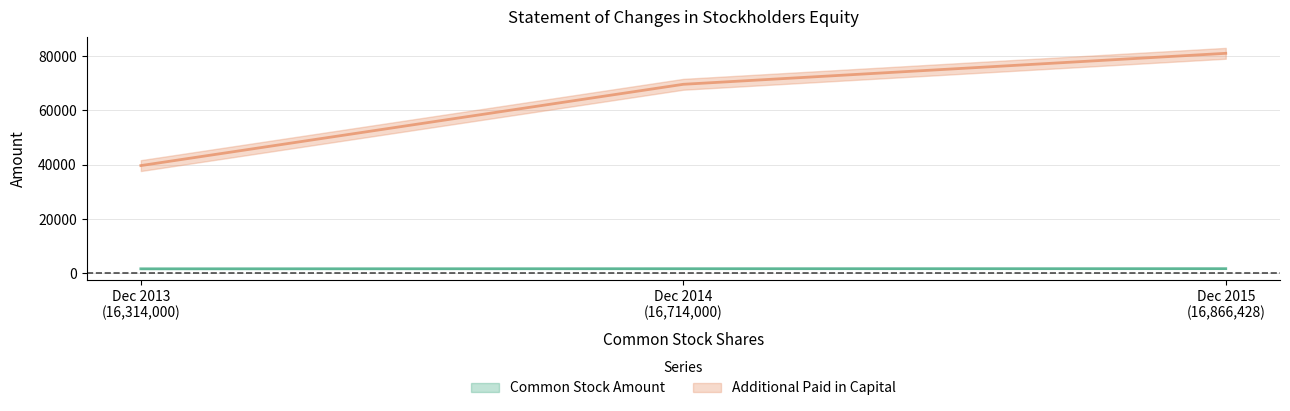

Which series has the largest range (max minus min)?

Additional Paid in Capital